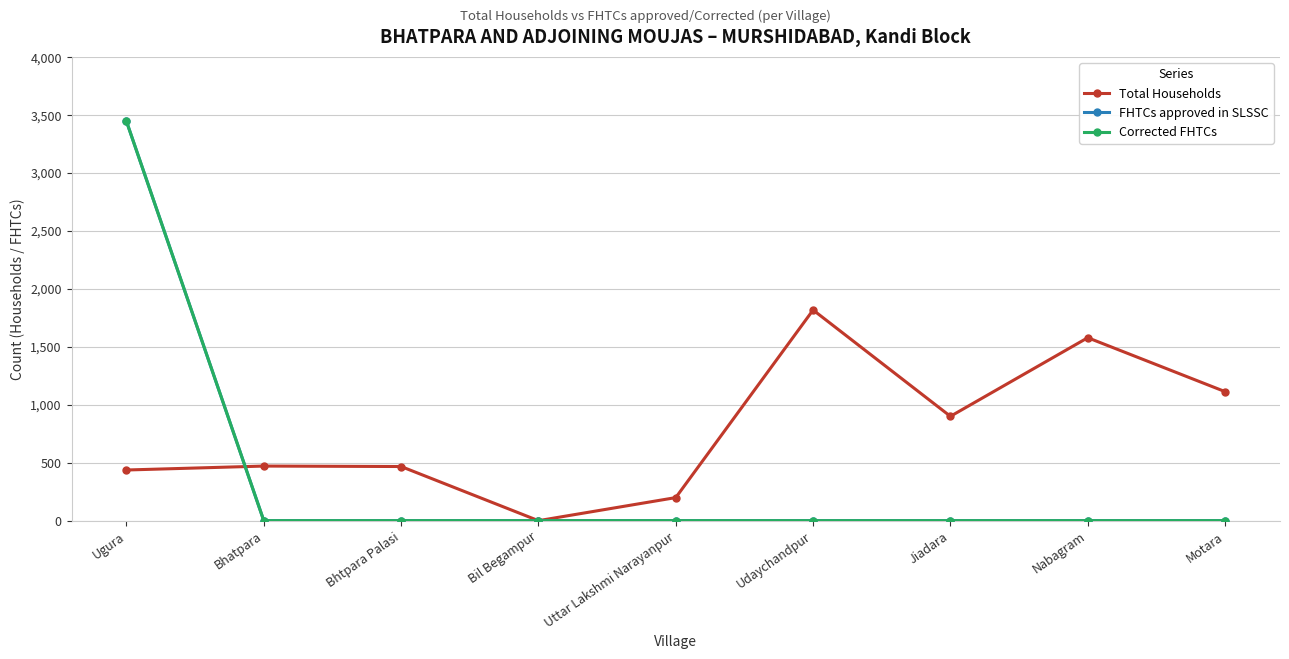

List the series in order of their peak value, highest first.

FHTCs approved in SLSSC, Corrected FHTCs, Total Households